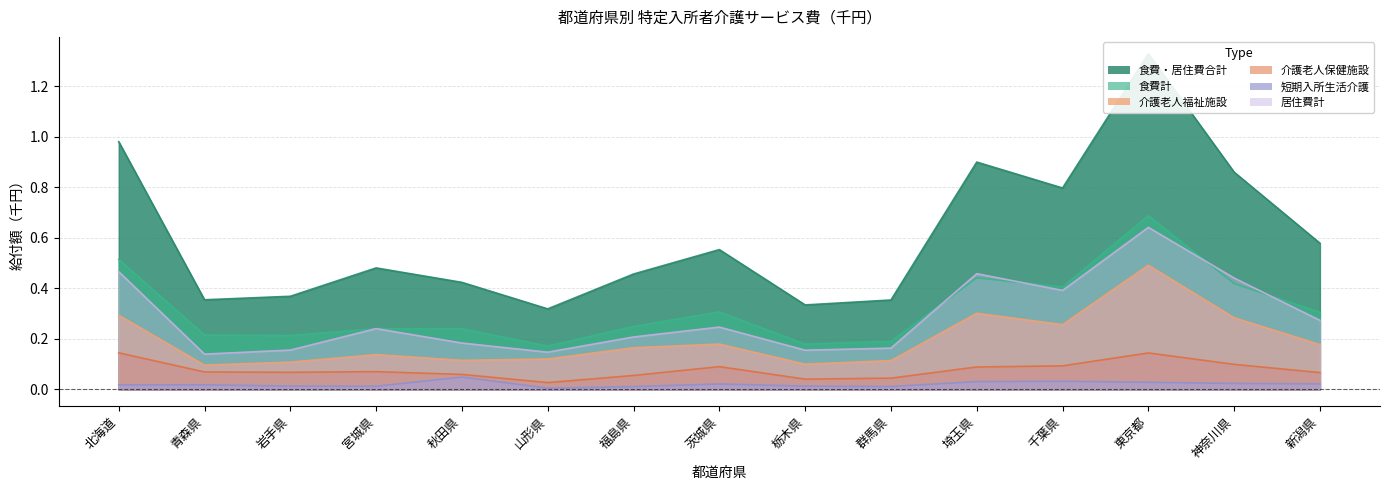

The value of 短期入所生活介護 at 栃木県 is 0.0. True or false?

False